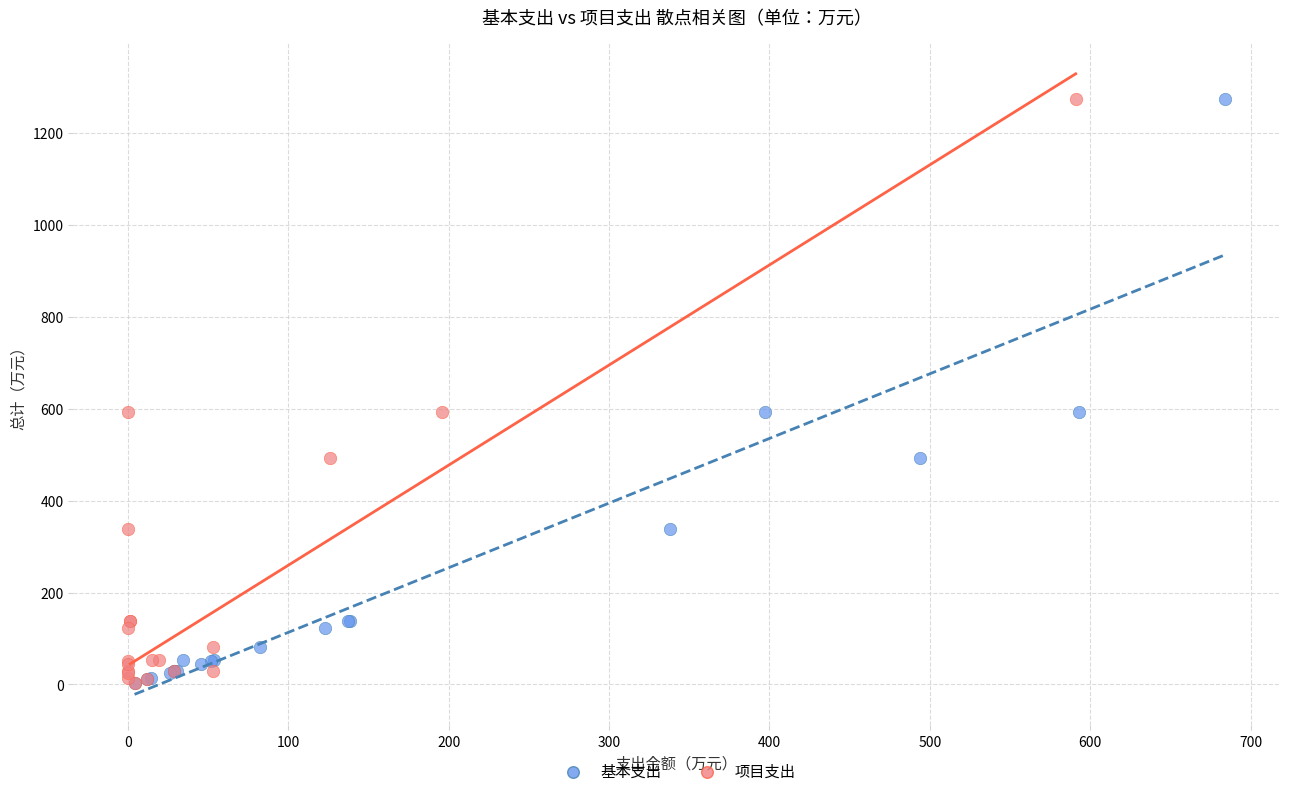

What are all the series names shown in the legend?

基本支出, 项目支出